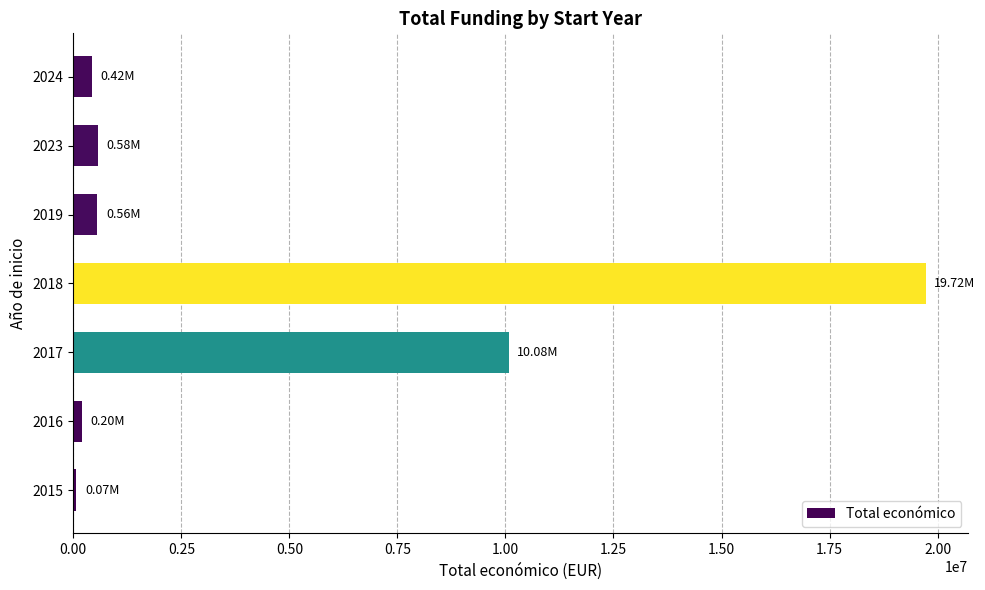

How many series are shown in this chart?

1